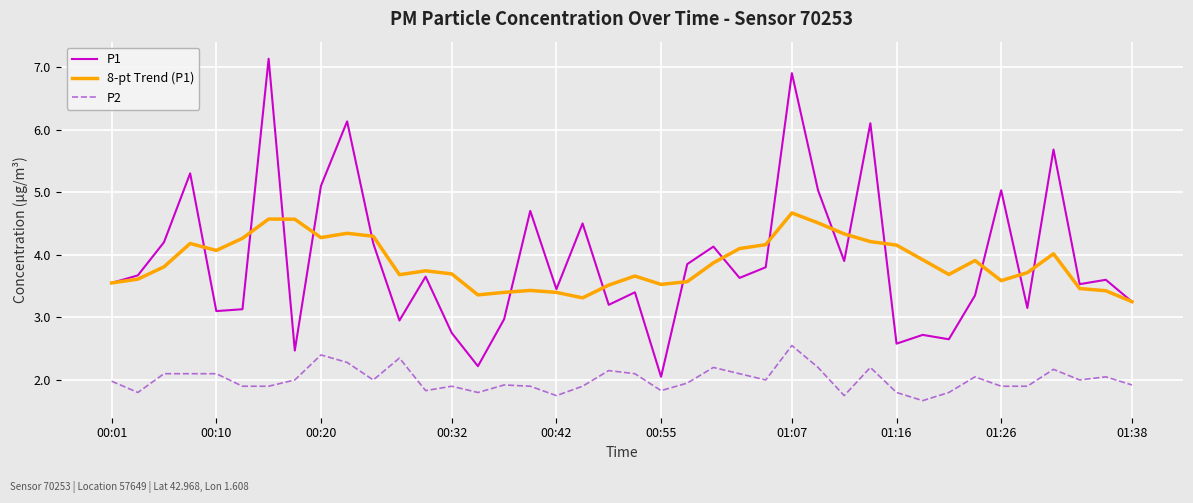

True or false: P2 and P1 intersect in this chart.

False